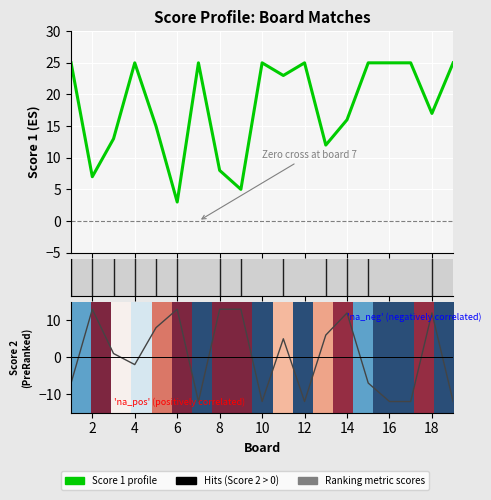

Rank the series by their average value, from lowest to highest.

Score 2, Score 1